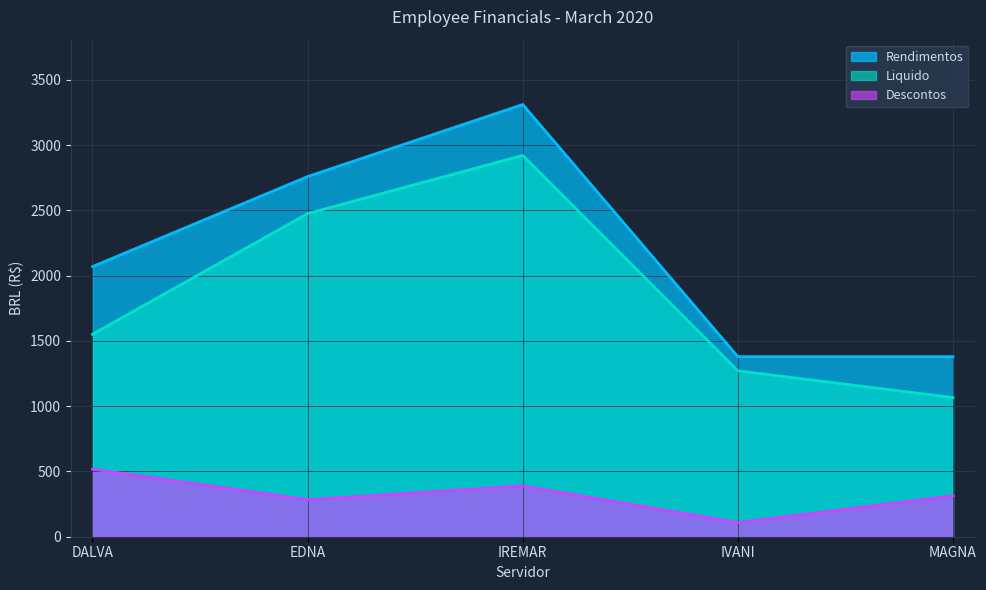

Reading right to left, what are all the values shown in this chart?

Rendimentos: MAGNA=1380.0	IVANI=1380.0	IREMAR=3312.0	EDNA=2760.0	DALVA=2070.0
Liquido: MAGNA=1066.5	IVANI=1271.5	IREMAR=2922.2	EDNA=2476.1	DALVA=1551.5
Descontos: MAGNA=313.5	IVANI=108.5	IREMAR=389.8	EDNA=283.9	DALVA=518.5